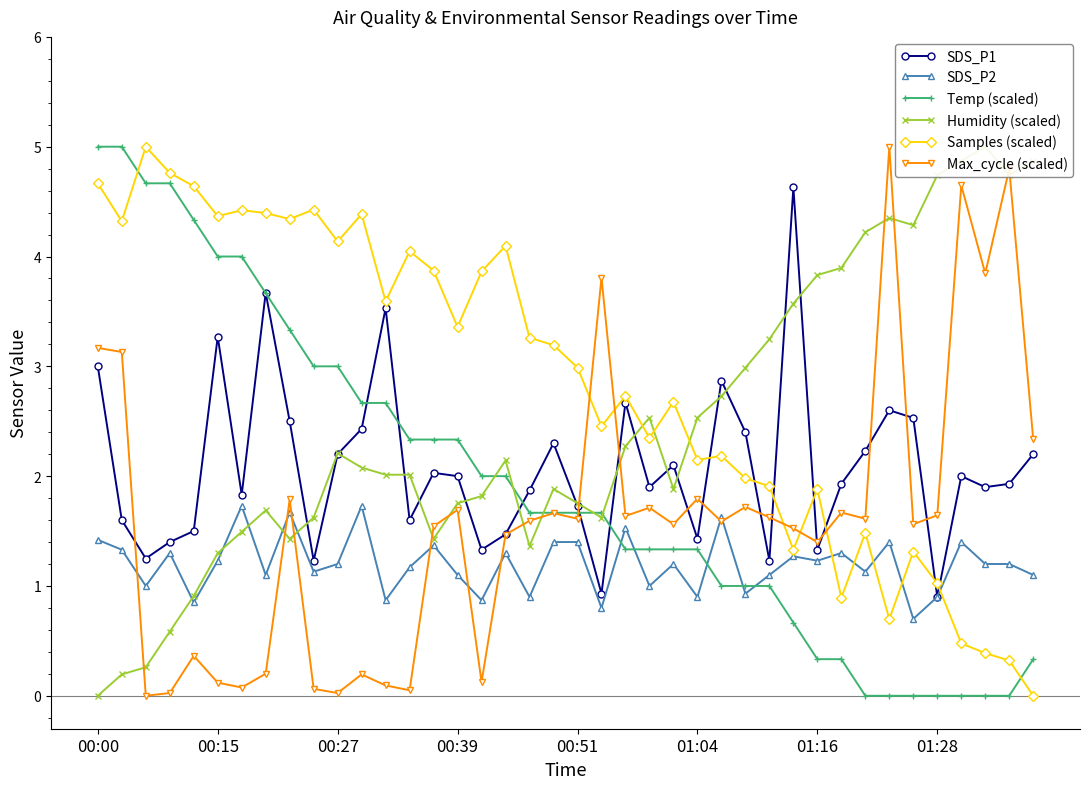

Which series has the largest total across all categories?

Samples (scaled)